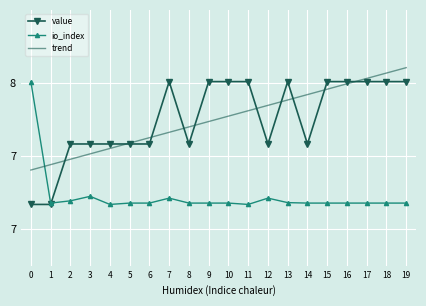

Which series has the largest range (max minus min)?

value